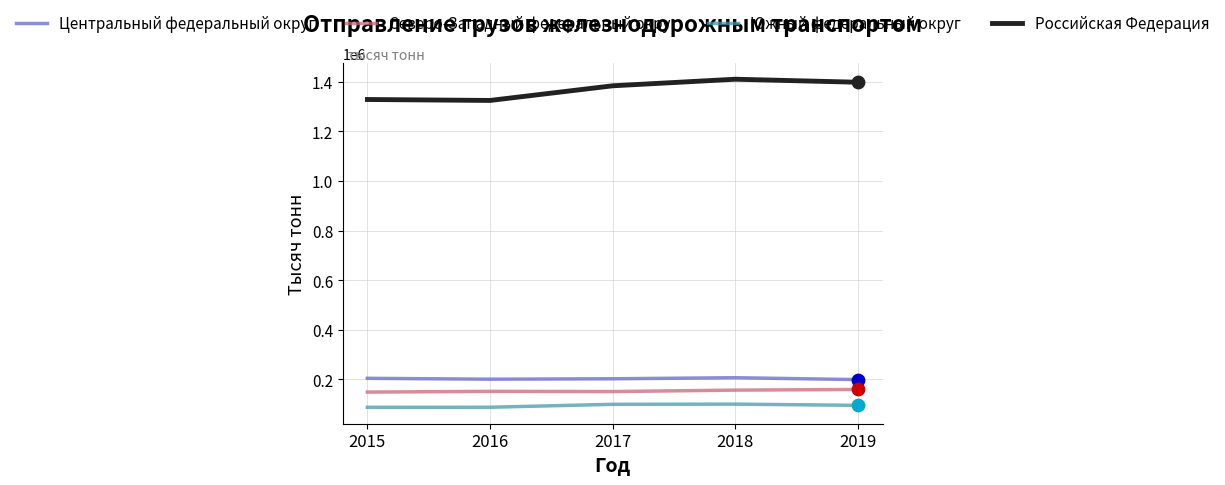

Is the value of Центральный федеральный округ at 2018 greater than the value of Южный федеральный округ at 2016?

Yes